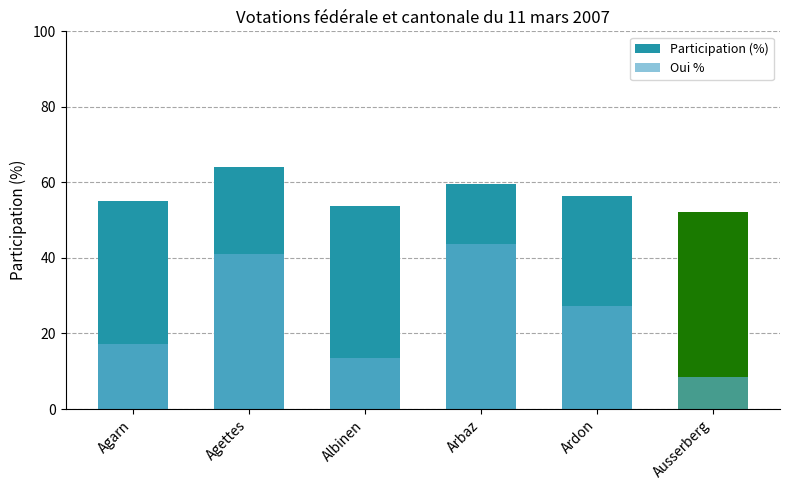

Rank the categories by Participation (%) value from highest to lowest.

Agettes, Arbaz, Ardon, Agarn, Albinen, Ausserberg